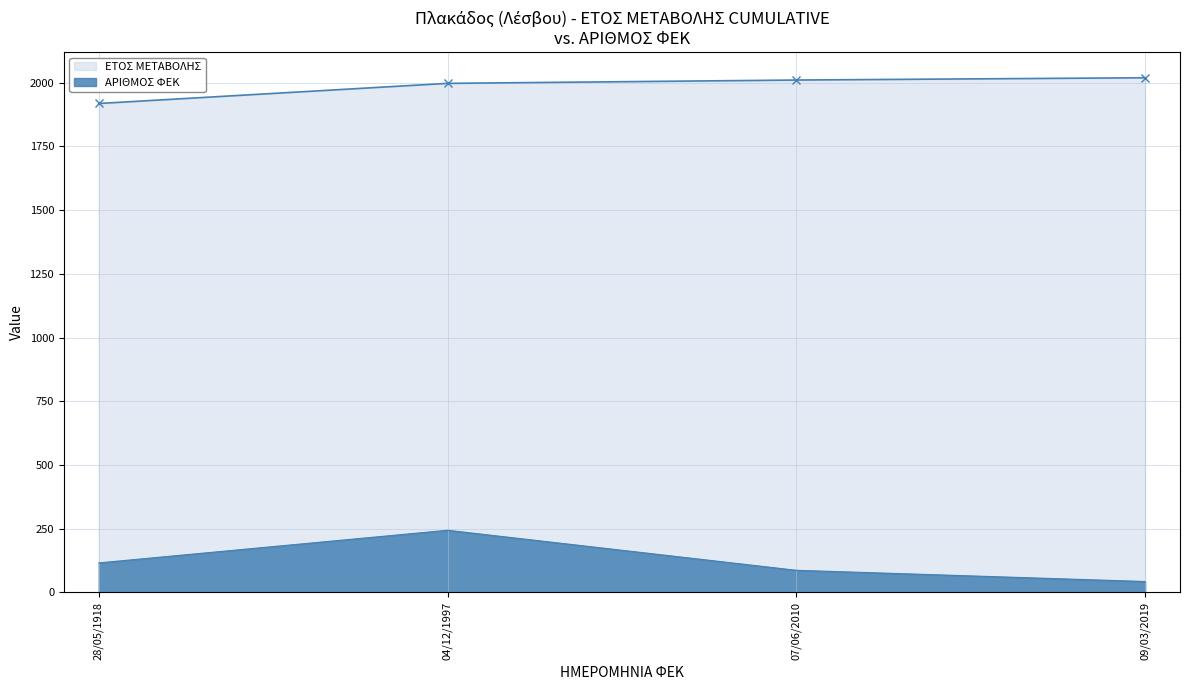

What is the difference between the second highest and minimum values in the ΑΡΙΘΜΟΣ ΦΕΚ series?

73